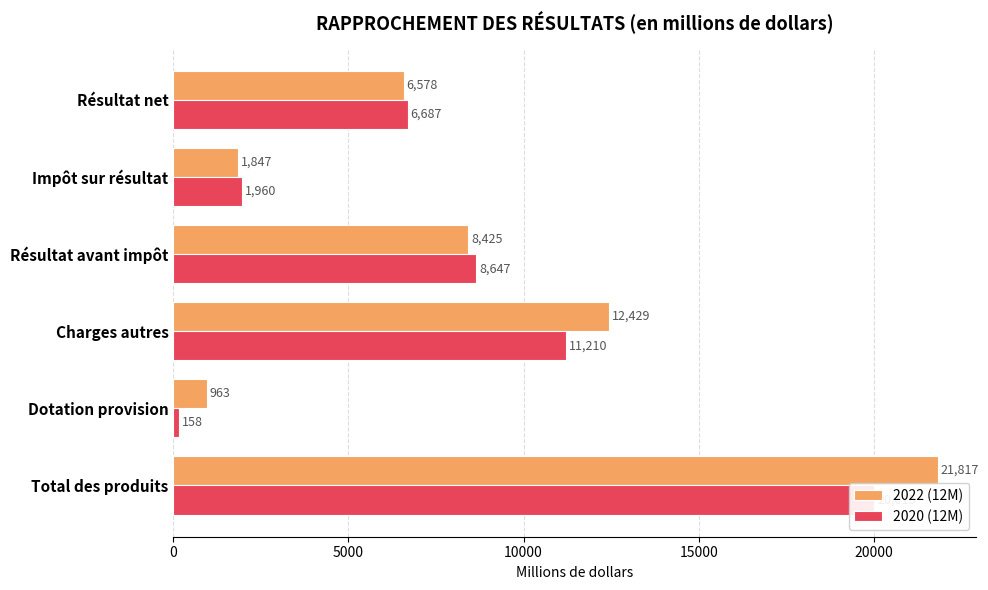

What is the value of the 2020 (12M) bar at the 4th from the left?

8647